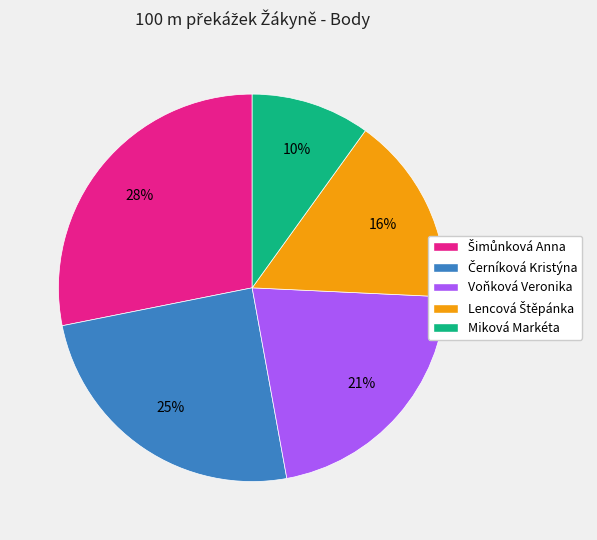

Which slice is the smallest?

Miková Markéta